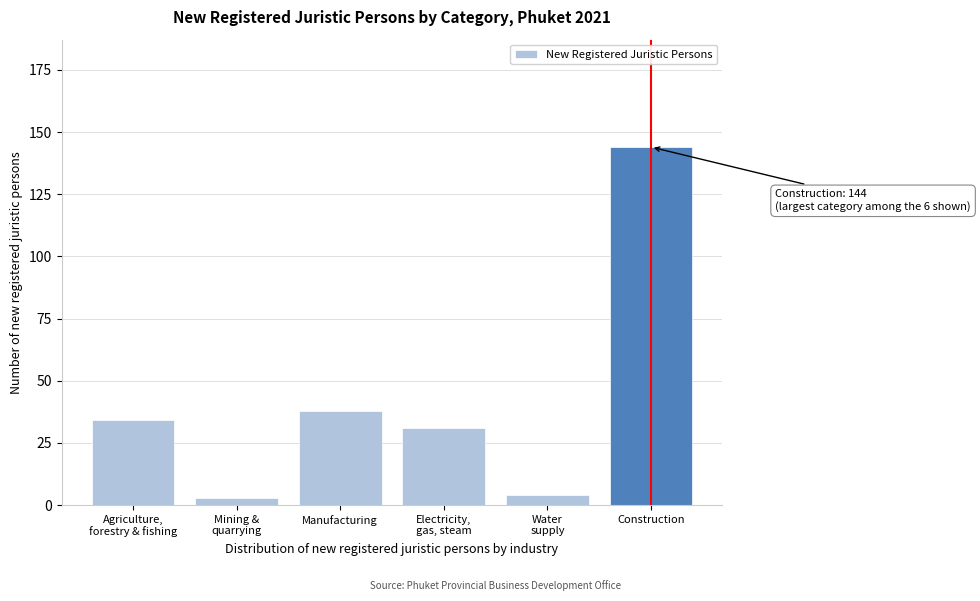

Reading left to right, list all the values displayed in this chart.

34	3	38	31	4	144